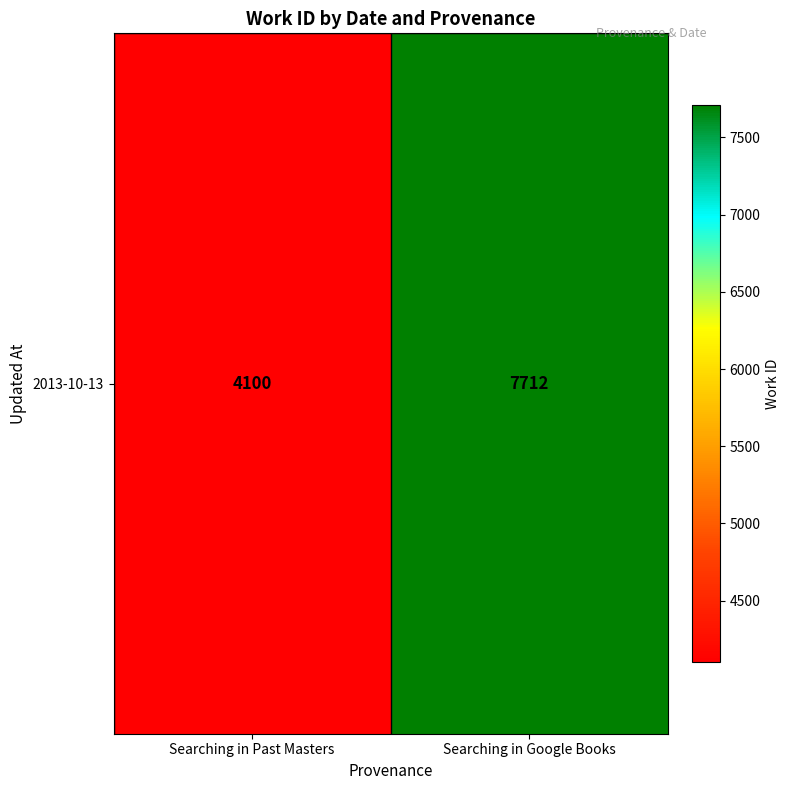

How many data points does each series have?

2